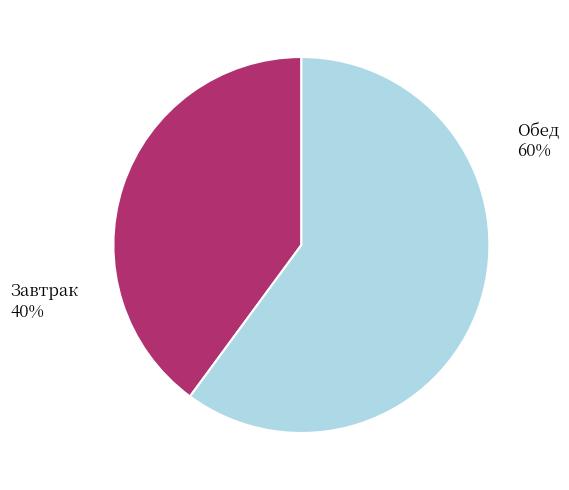

Which slice is the smallest?

Завтрак